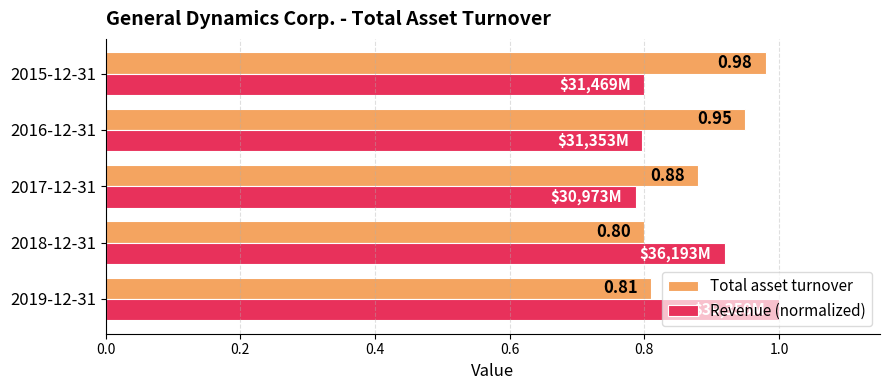

What is the sum of the Total asset turnover values at 2018-12-31 and 2017-12-31?

1.7